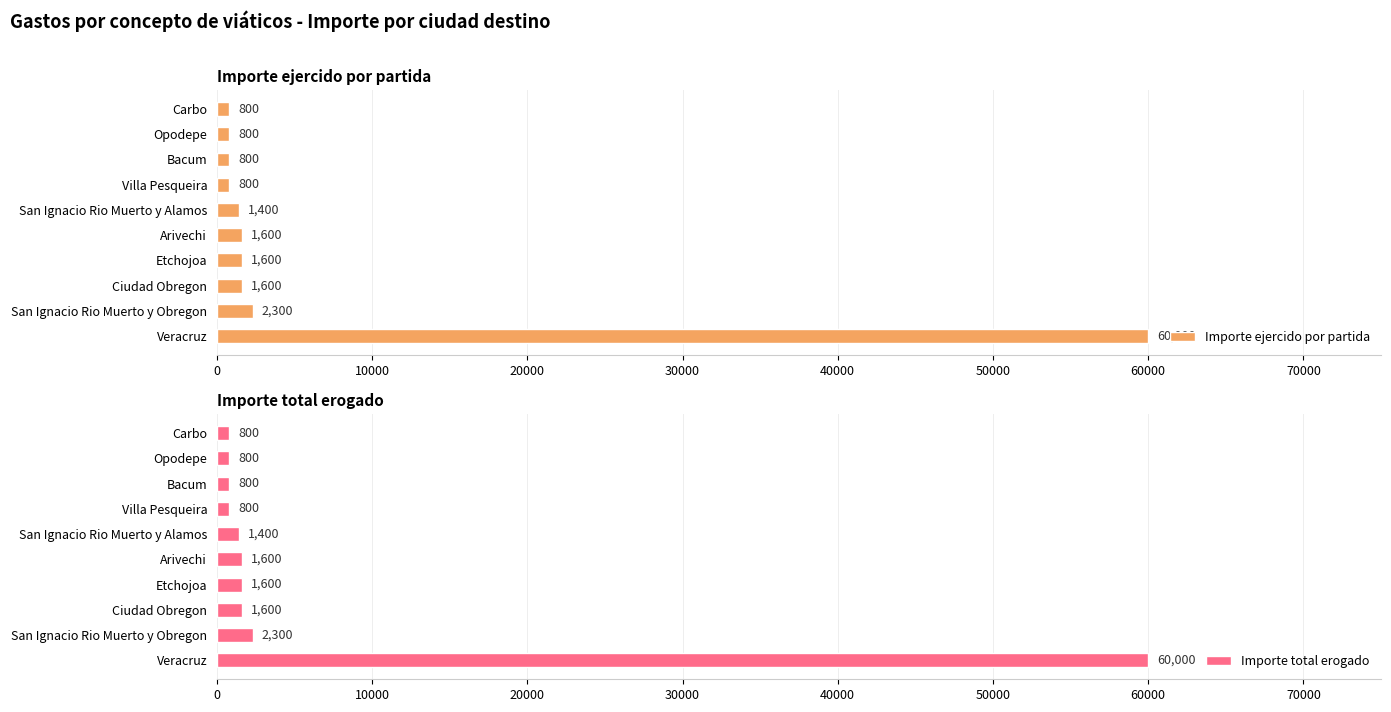

True or false: Importe ejercido por partida has a value of 1600 at Arivechi.

True